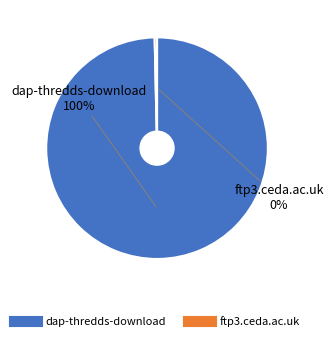

To the nearest percent, what is the combined percentage of ftp3.ceda.ac.uk and dap-thredds-download?

100%